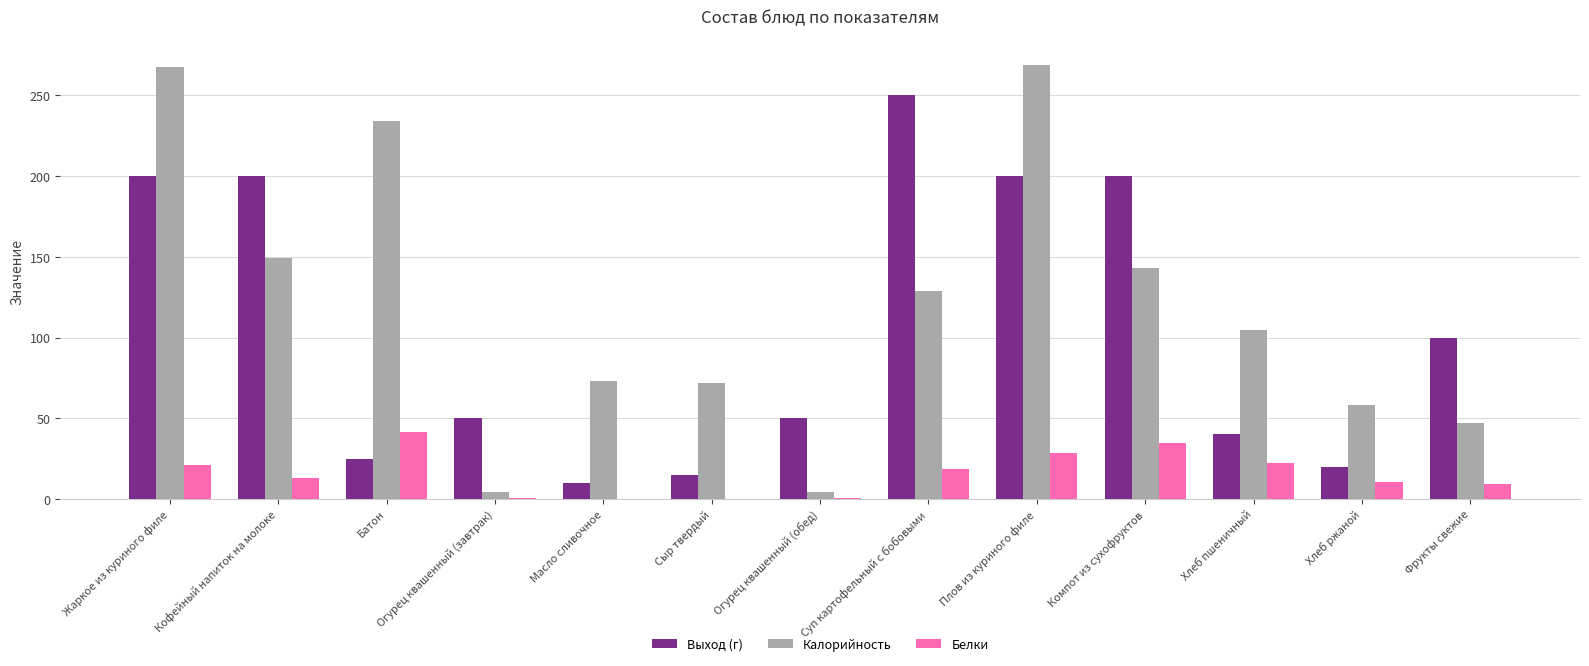

Is the value of Калорийность at Батон greater than the value of Выход (г) at Жаркое из куриного филе?

Yes